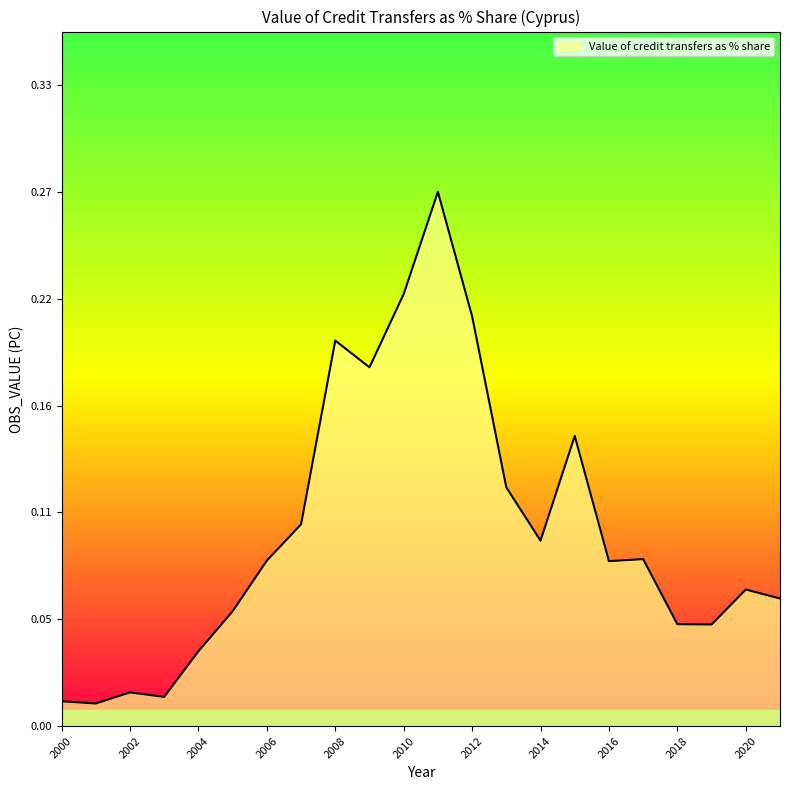

Does the chart have visible grid lines?

No